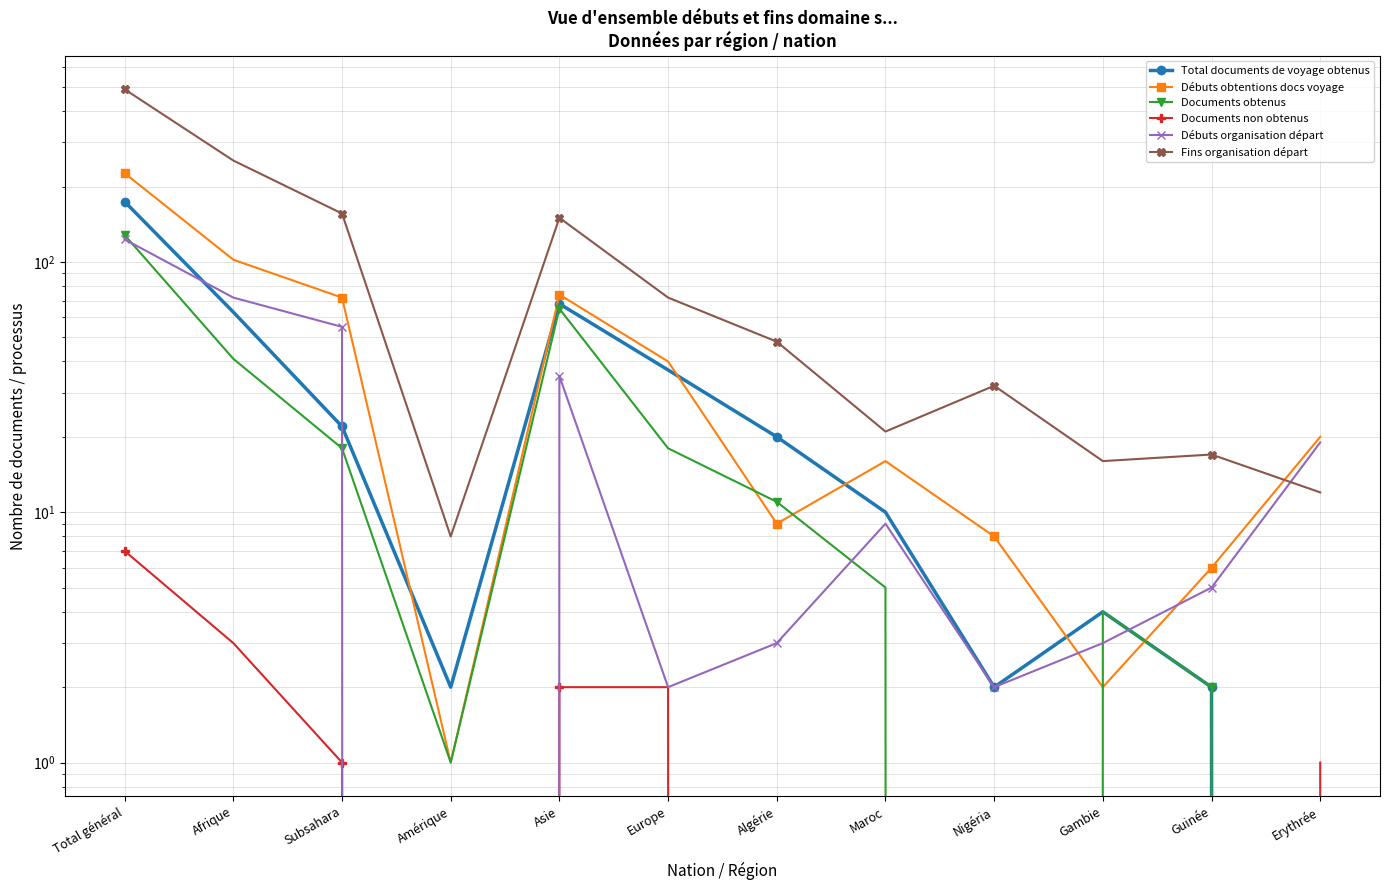

Where do Total documents de voyage obtenus and Documents non obtenus first cross each other?

Guinée and Erythrée